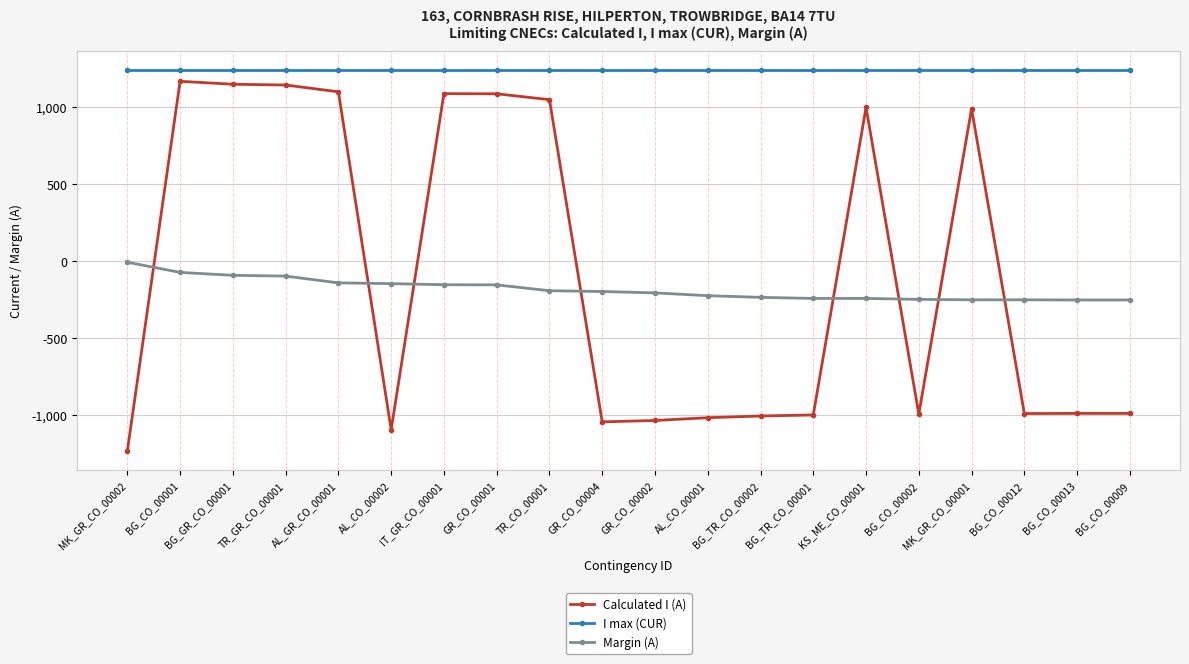

What is the maximum value for Margin (A)?

-7